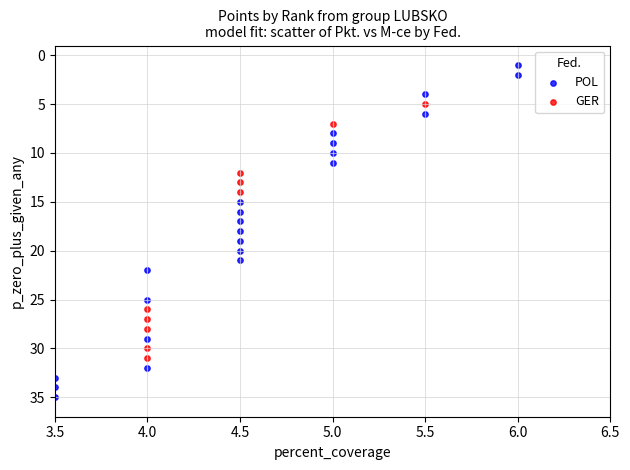

Which series has the largest Y range (max minus min)?

POL